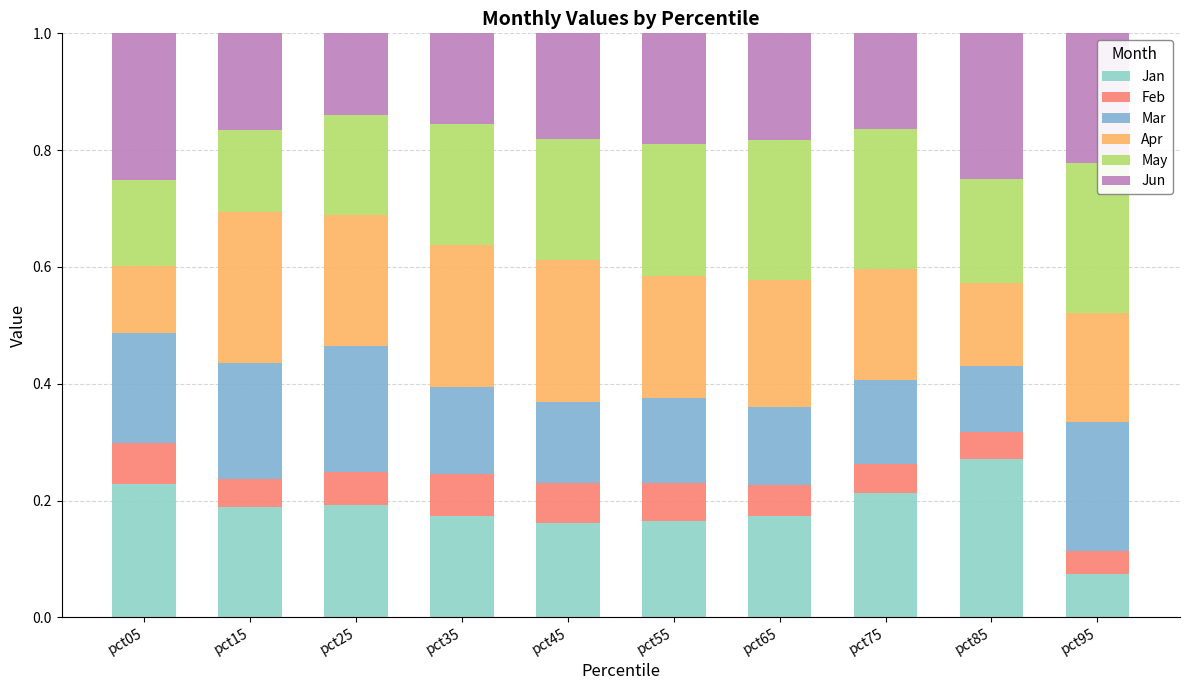

Count the Jan values in the range 0 to 1.

10